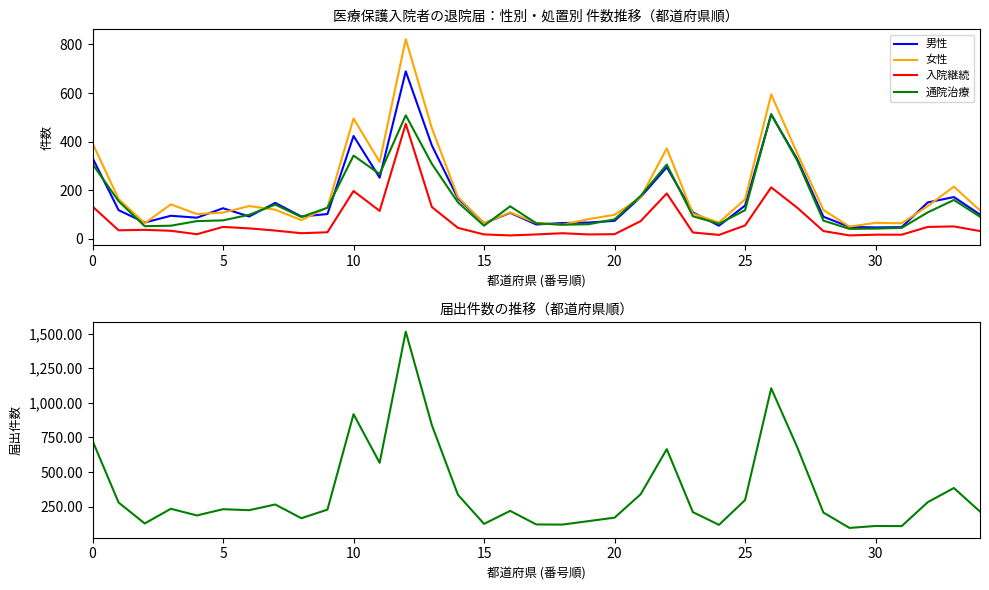

What is the value of the 男性 point at the 21st from the left?

86